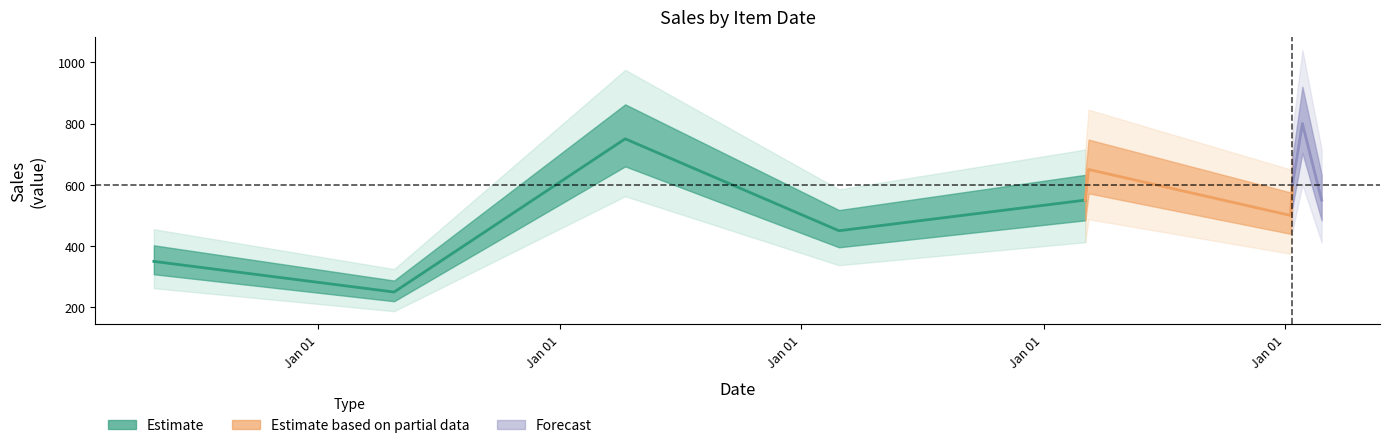

How many values in the Sales_2 series exceed 550?

4